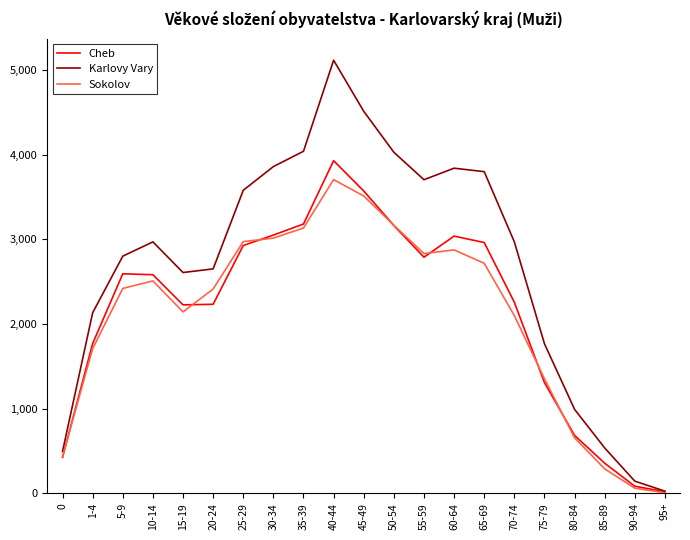

Between 80-84 and 85-89, which series saw the biggest shift?

Karlovy Vary